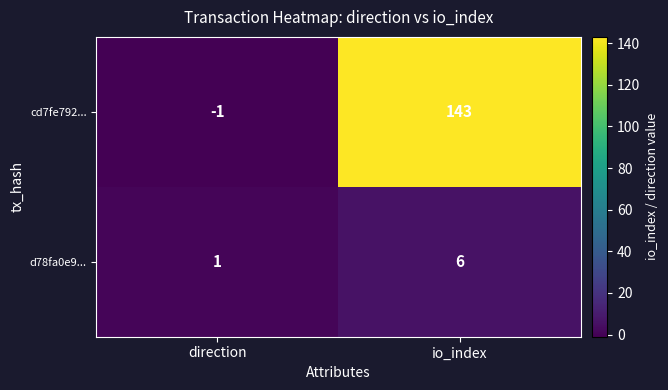

What is the sum of the cd7fe792... values at direction and io_index?

142